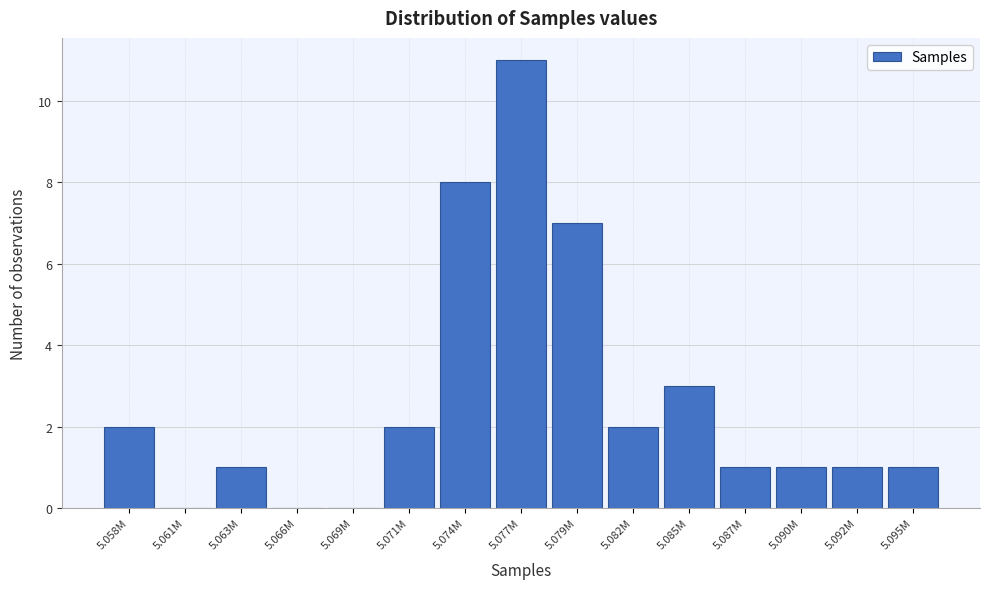

Reading right to left, transcribe all the data shown in this chart.

5.095M=1	5.092M=1	5.090M=1	5.087M=1	5.085M=3	5.082M=2	5.079M=7	5.077M=11	5.074M=8	5.071M=2	5.069M=0	5.066M=0	5.063M=1	5.061M=0	5.058M=2